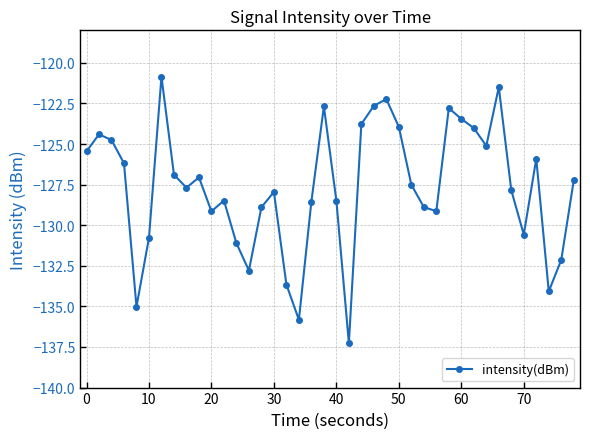

True or false: the data has more than 2 interior local peaks.

True